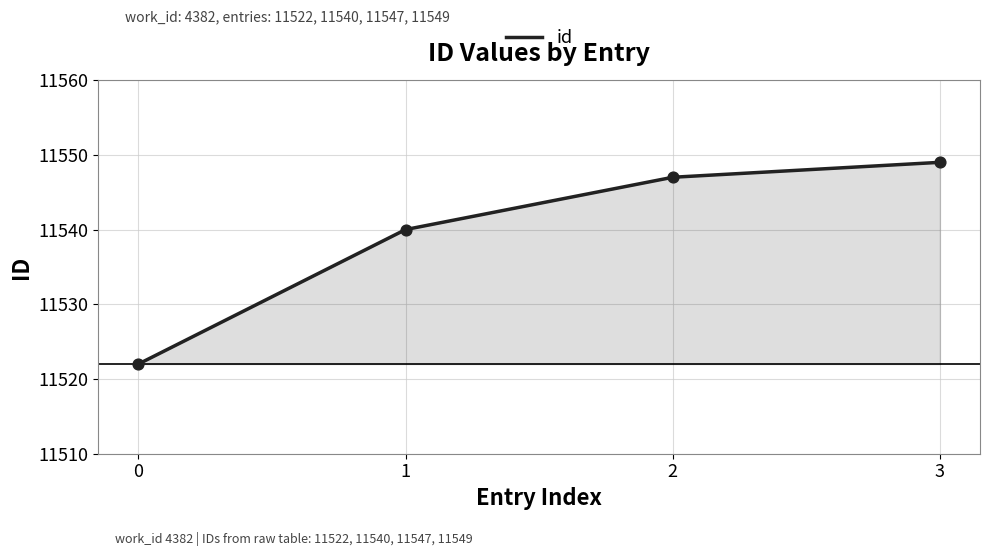

What is the change in value from 0 to 1?

+18